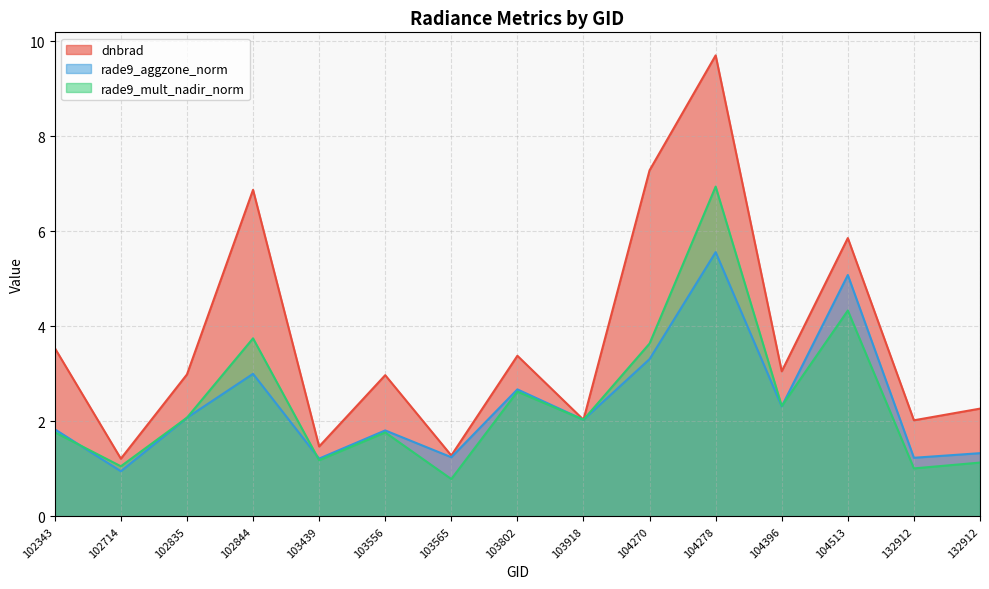

At how many categories does at least one series exceed 6?

3